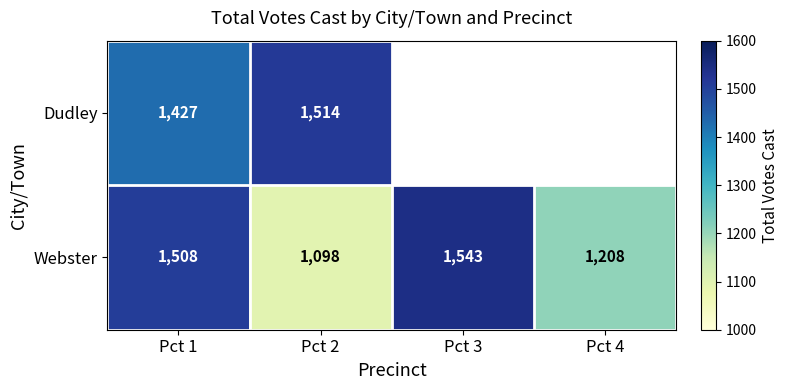

The value of Dudley at Pct 2 is 1514. True or false?

True